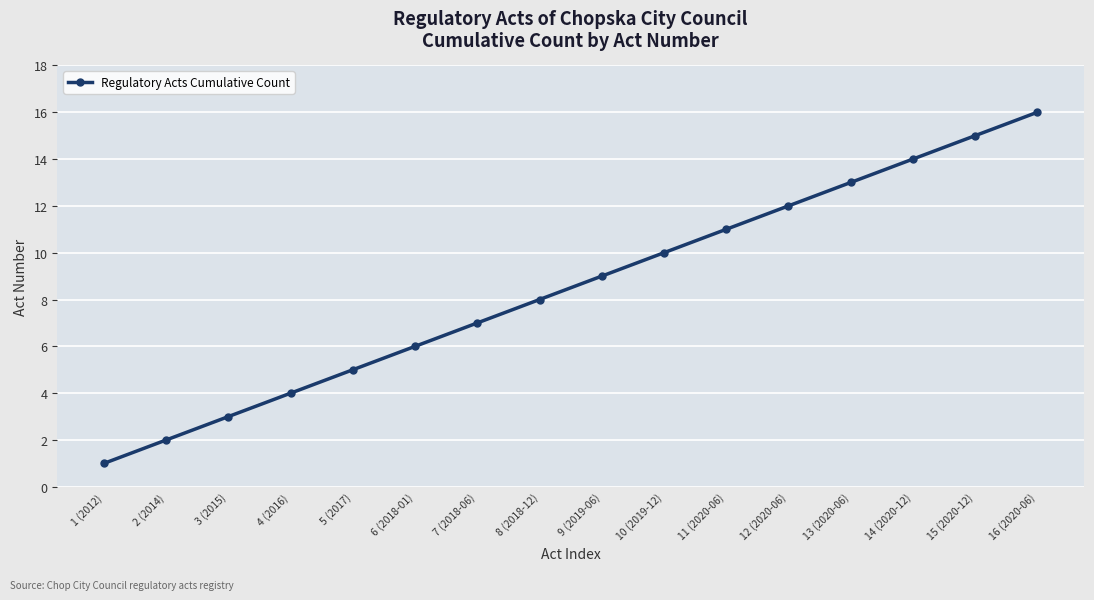

How many distinct data groups are displayed?

1